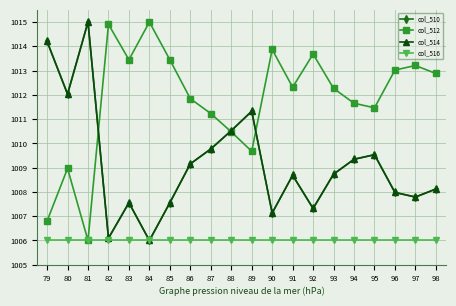

Rank the categories by col_514 value from highest to lowest.

81, 79, 80, 89, 88, 87, 95, 94, 86, 93, 91, 98, 96, 97, 83, 85, 92, 90, 82, 84